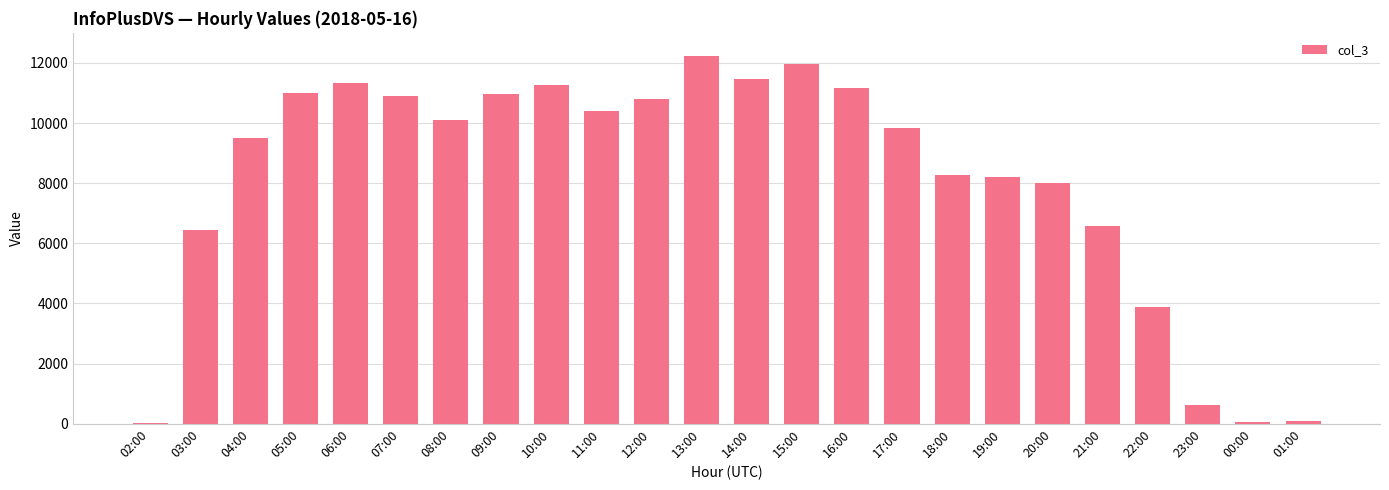

Where is the data nearest to the value 6129?

03:00